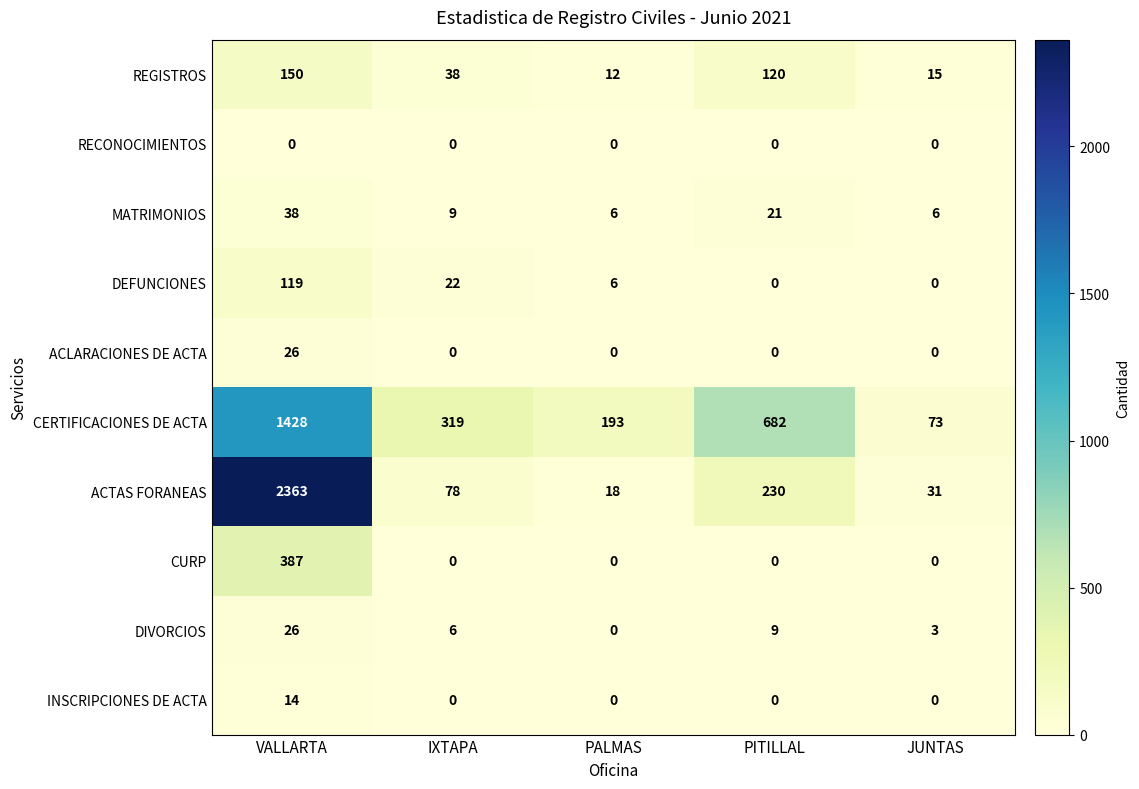

At how many categories does at least one series exceed 2257?

1